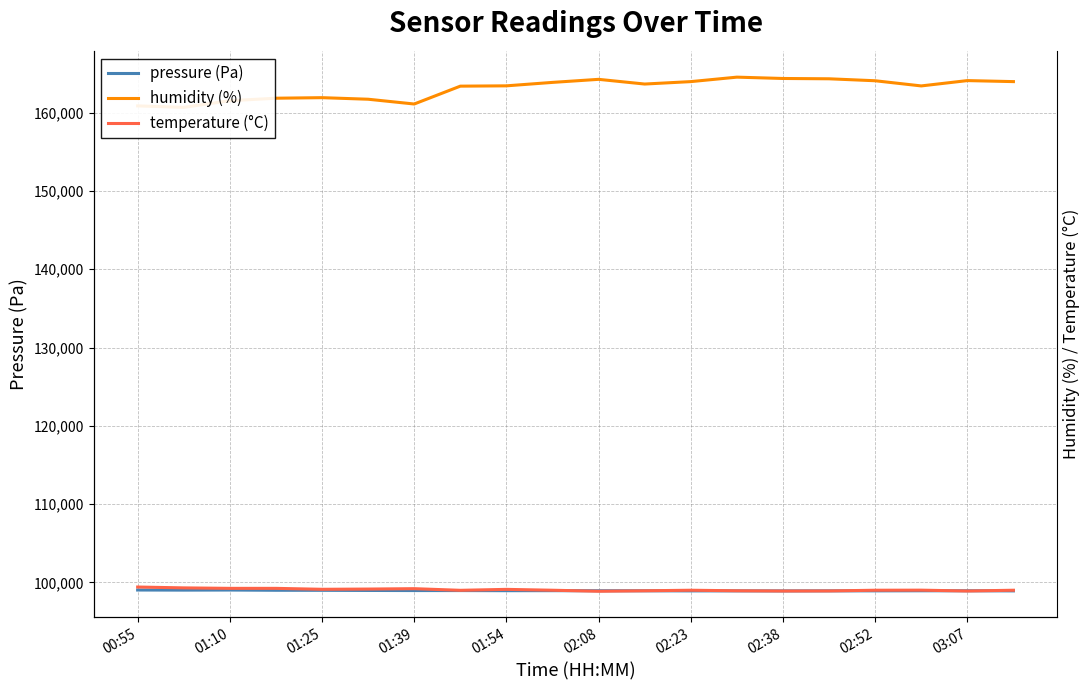

Does the chart have visible grid lines?

Yes